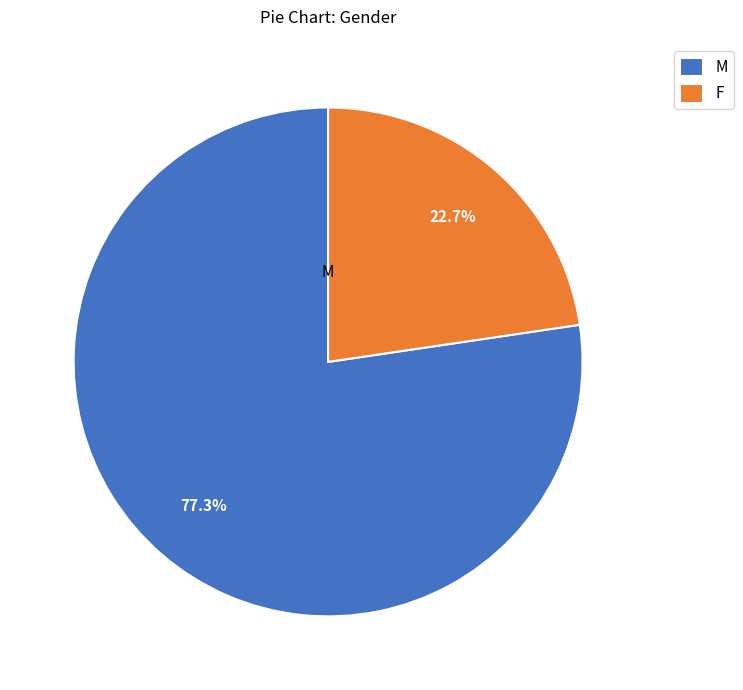

How many segments does this pie chart have?

2